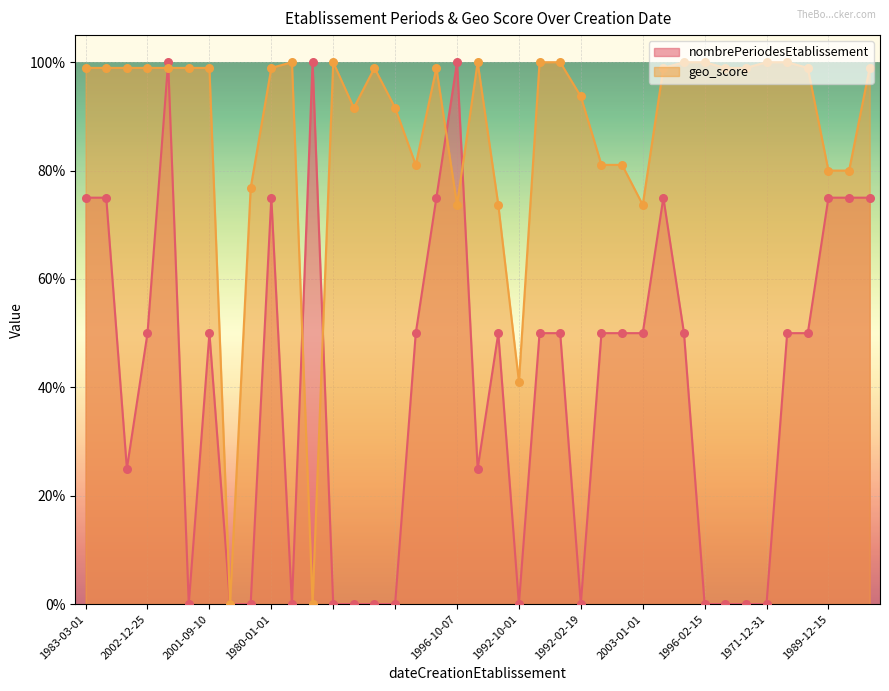

Is the value of nombrePeriodesEtablissement at  greater than the value of geo_score at ?

No